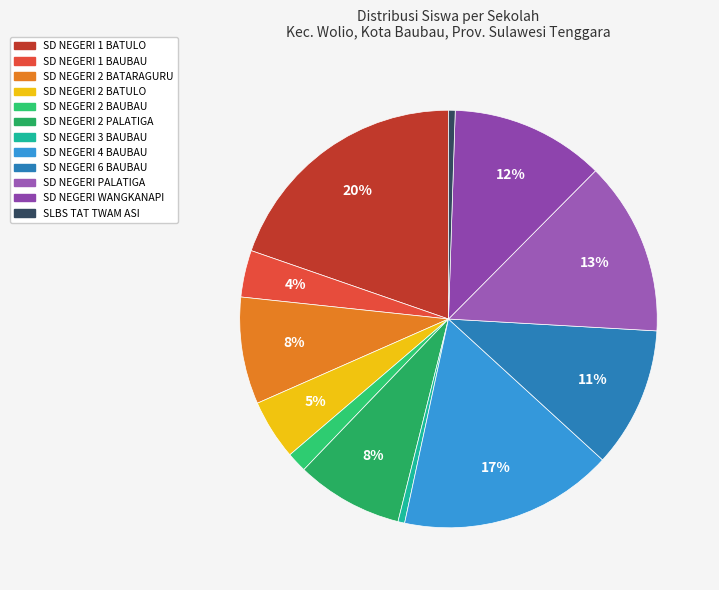

How many slices are in this pie chart?

12